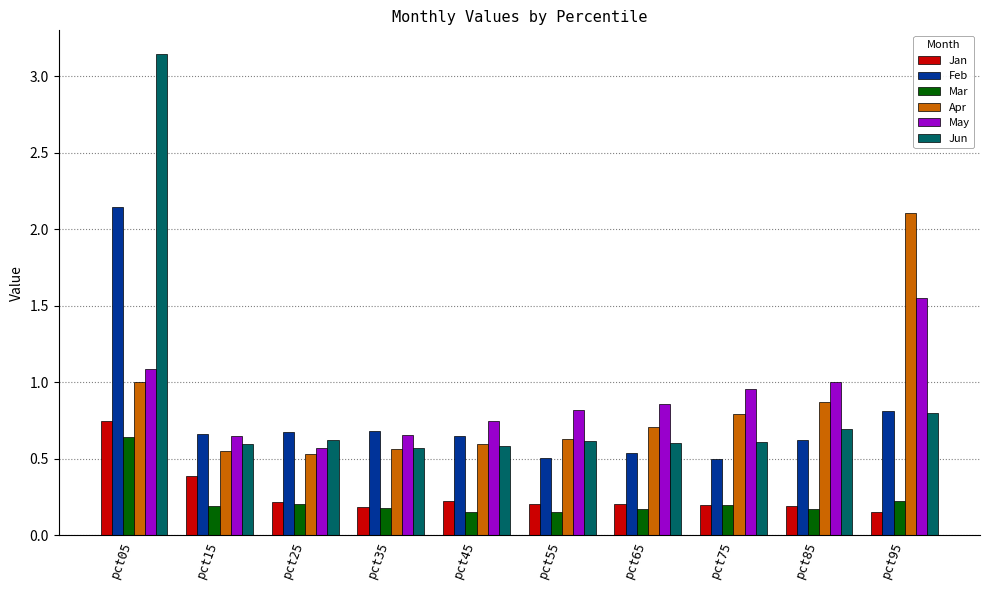

The Jun series shows 0.2 at pct65. True or false?

False